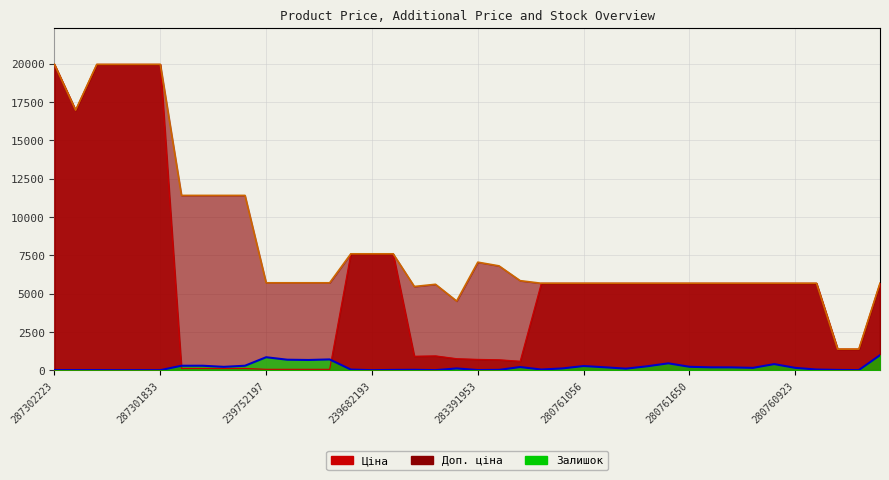

Which series changed the most between 239792197 and 280761030?

Доп. ціна